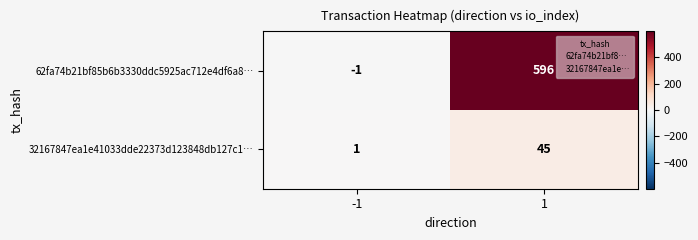

At 1, list the series in order from largest to smallest.

62fa74b21bf85b6b3330ddc5925ac712e4df6a8…, 32167847ea1e41033dde22373d123848db127c1…